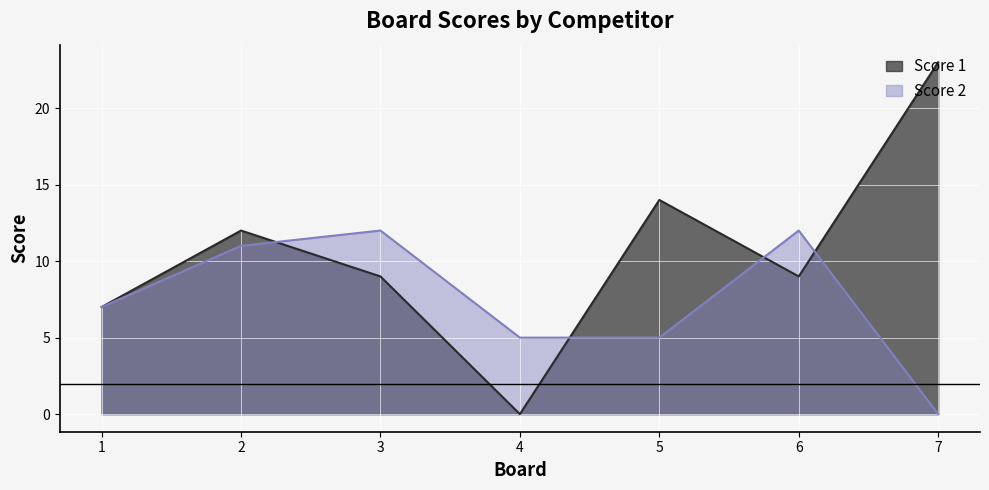

Reading left to right, what are all the values shown in this chart?

Score 1: 7	12	9	0	14	9	23
Score 2: 7	11	12	5	5	12	0